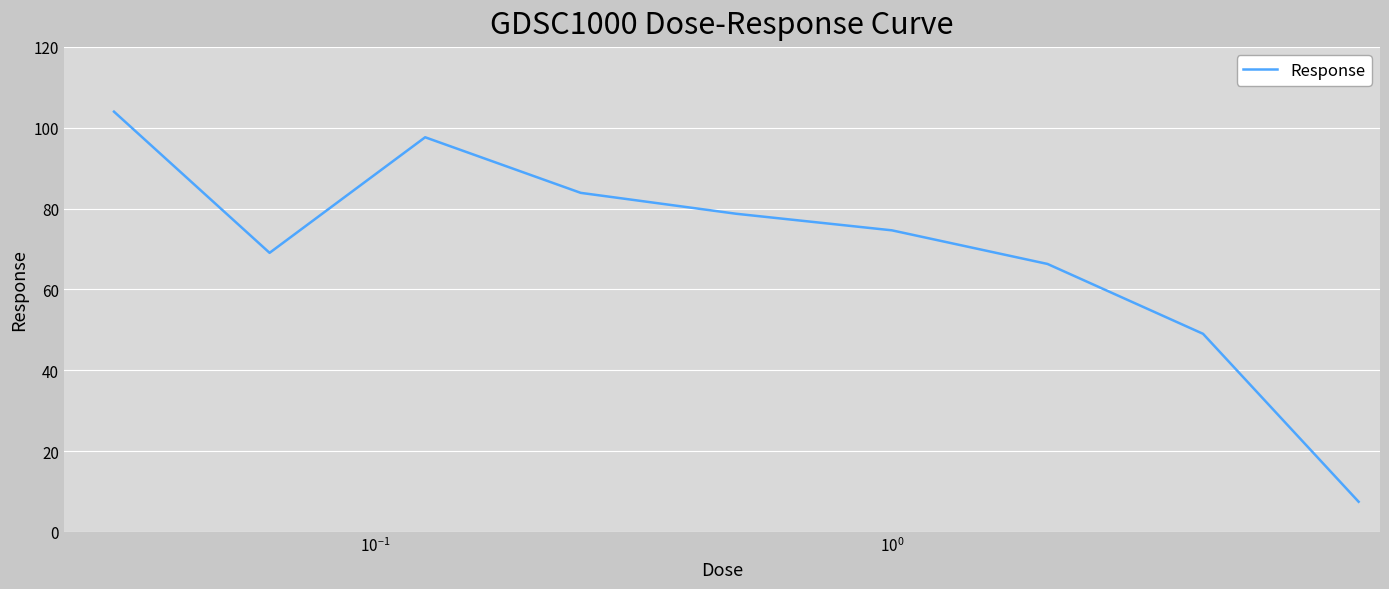

What is the average value?

70.1